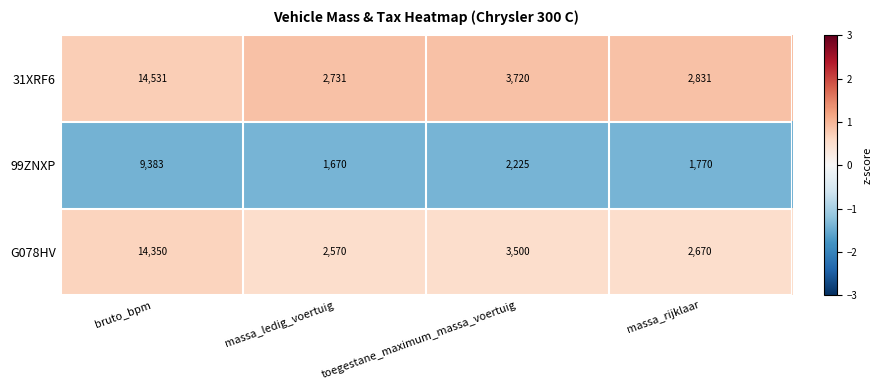

What is the minimum value shown in the chart?

1670